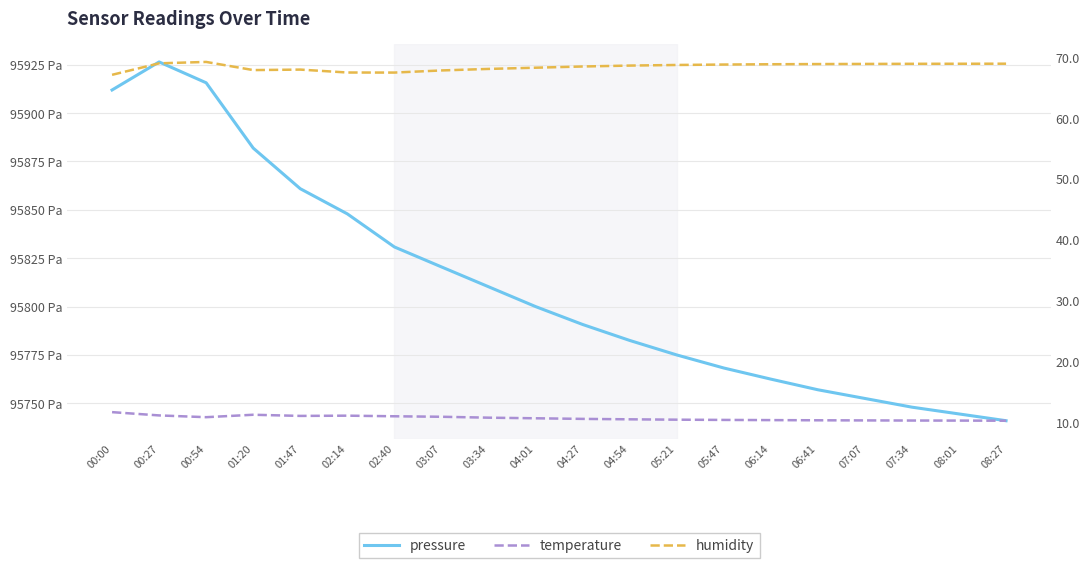

True or false: humidity and temperature cross at least once.

False